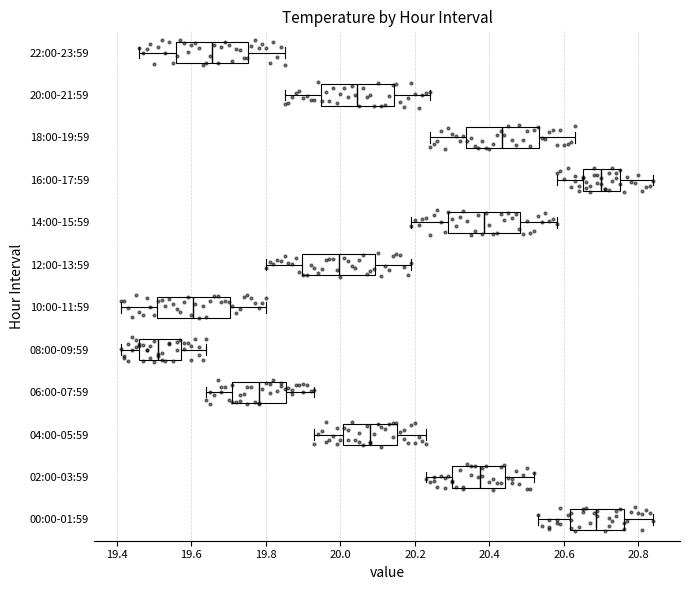

Where does the left whisker of the box for 20:00-21:59 end on the x-axis? The values are not printed on the chart, so give them approximately, as read against the axis.

19.86